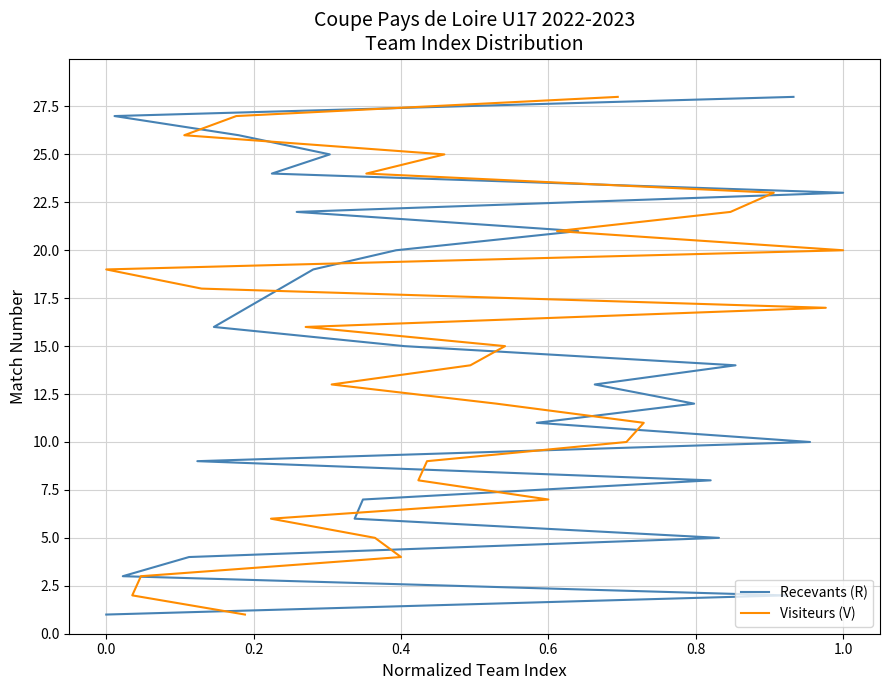

Does the chart have visible grid lines?

Yes